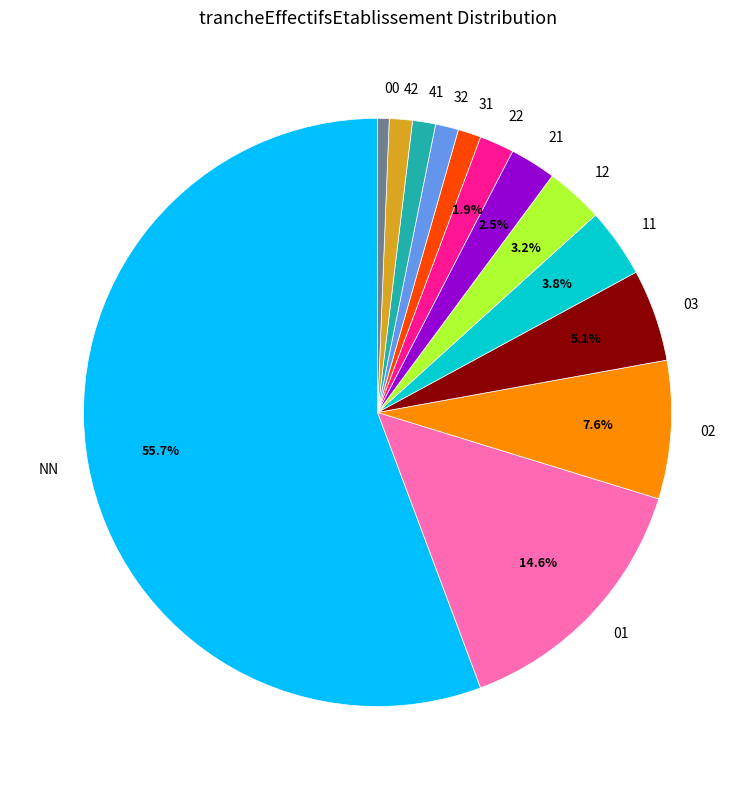

What is the smallest slice in the pie chart?

00